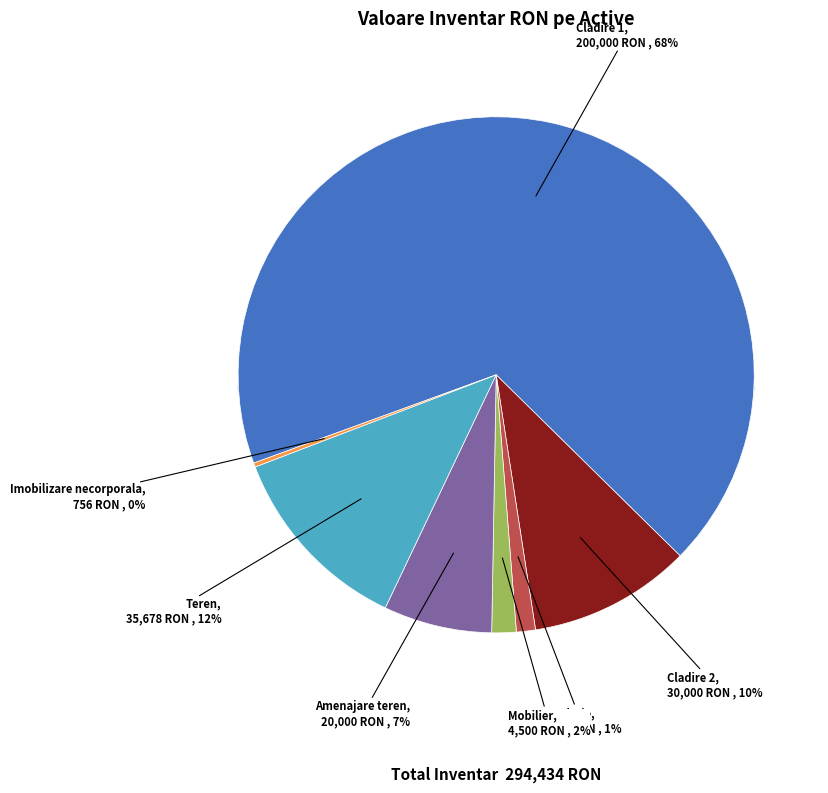

What percentage is the Mobilier slice, to the nearest percent?

2%